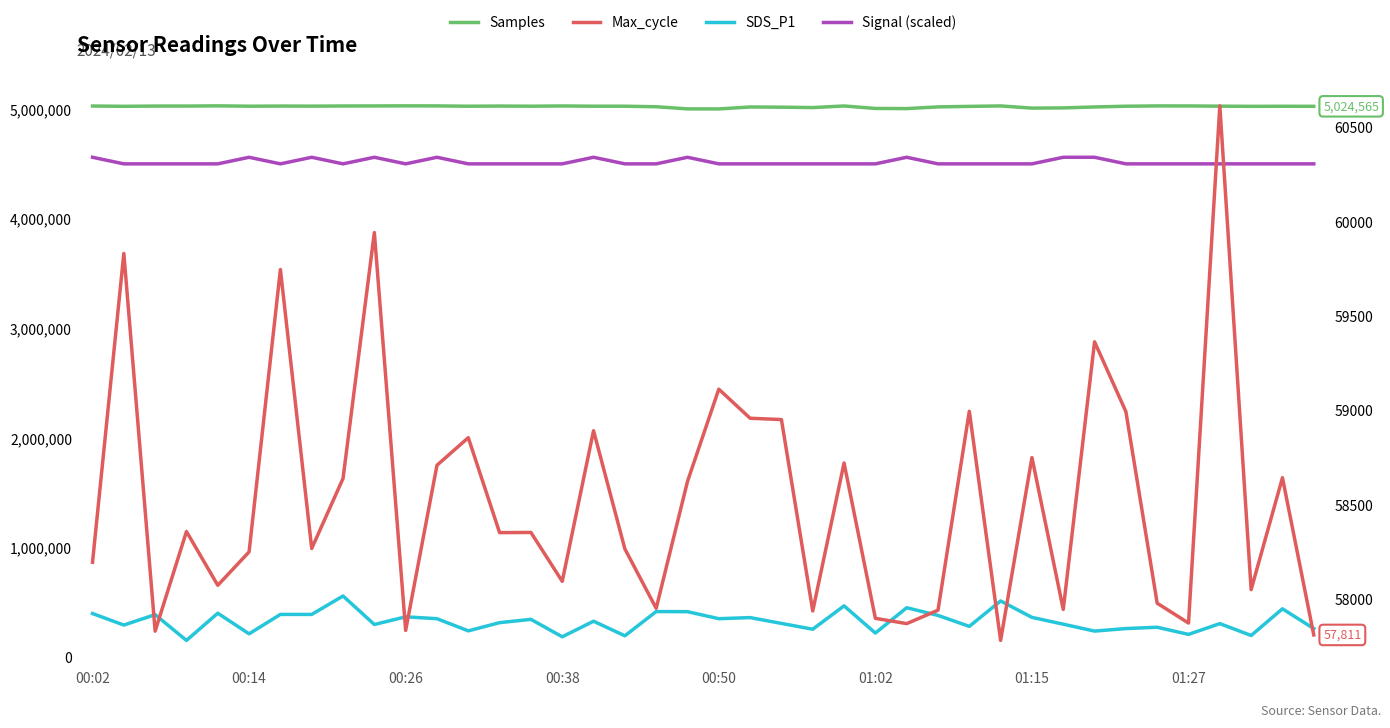

The Samples series shows 8398341.3 at 00:26. True or false?

False